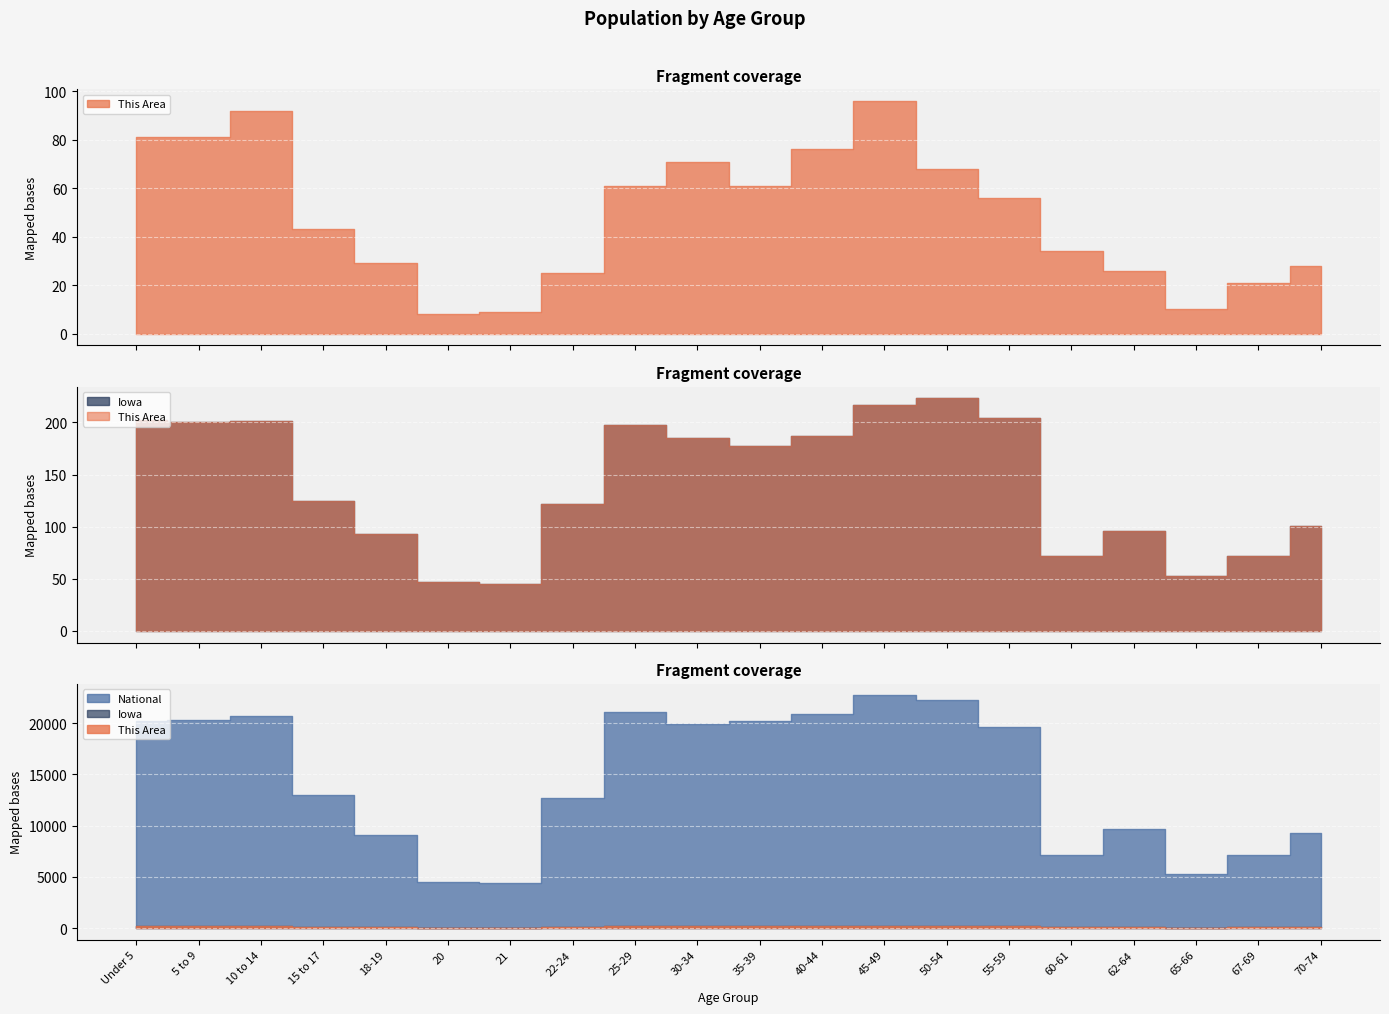

Rank the categories by This Area value from highest to lowest.

45-49, 10 to 14, Under 5, 5 to 9, 40-44, 30-34, 50-54, 25-29, 35-39, 55-59, 15 to 17, 60-61, 18-19, 70-74, 62-64, 22-24, 67-69, 65-66, 21, 20